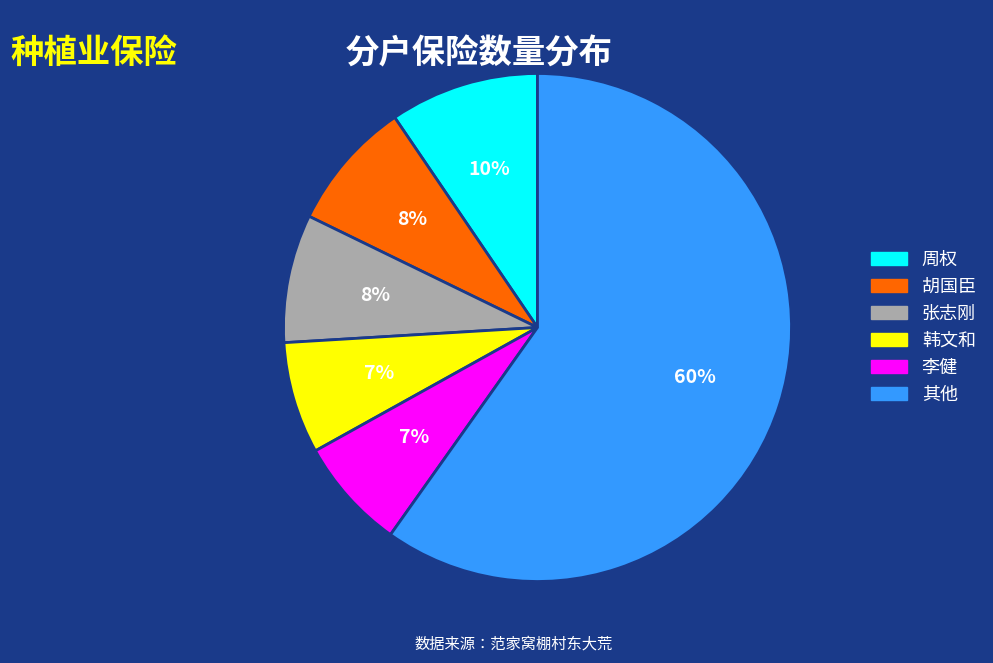

Is there any slice that represents more than half of the pie?

Yes